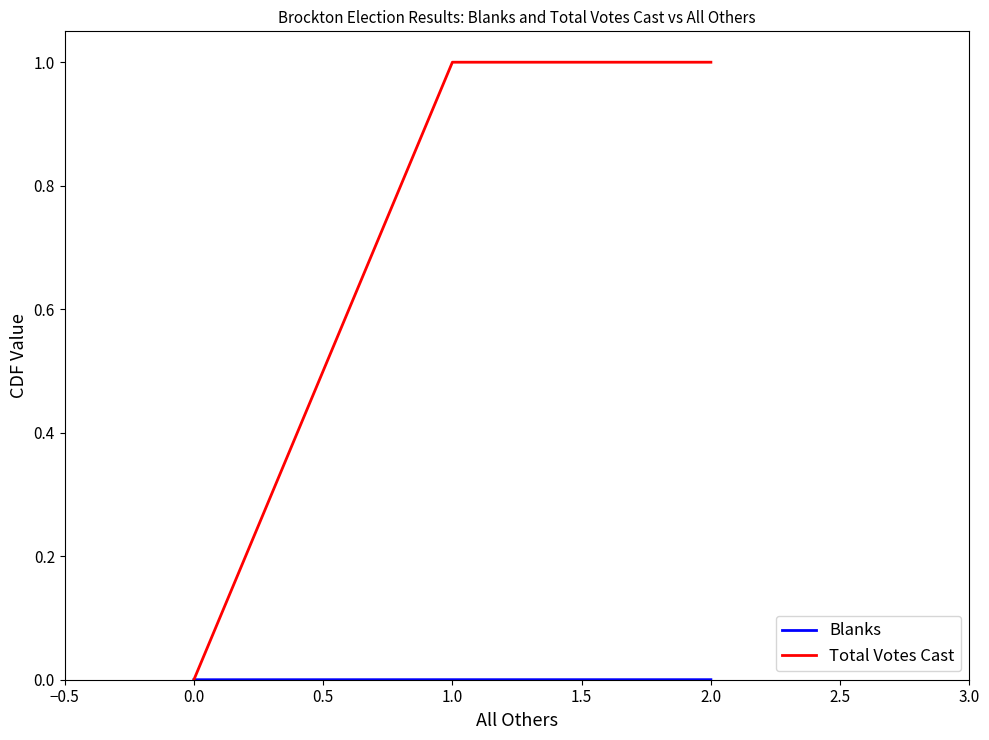

The value of Total Votes Cast at 2.0 is 1.0. True or false?

True